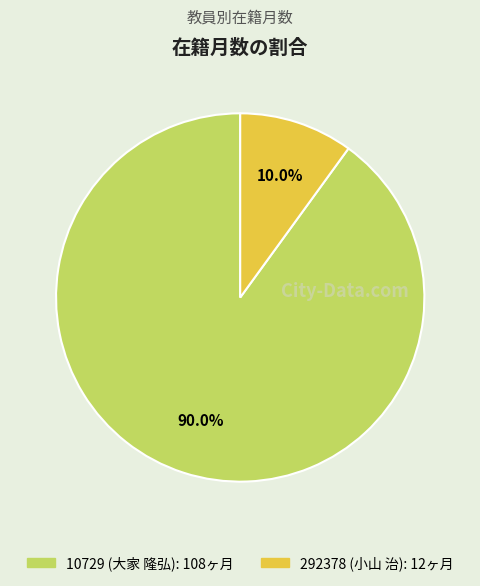

Between 10729 (大家 隆弘) and 292378 (小山 治), which is larger?

10729 (大家 隆弘)